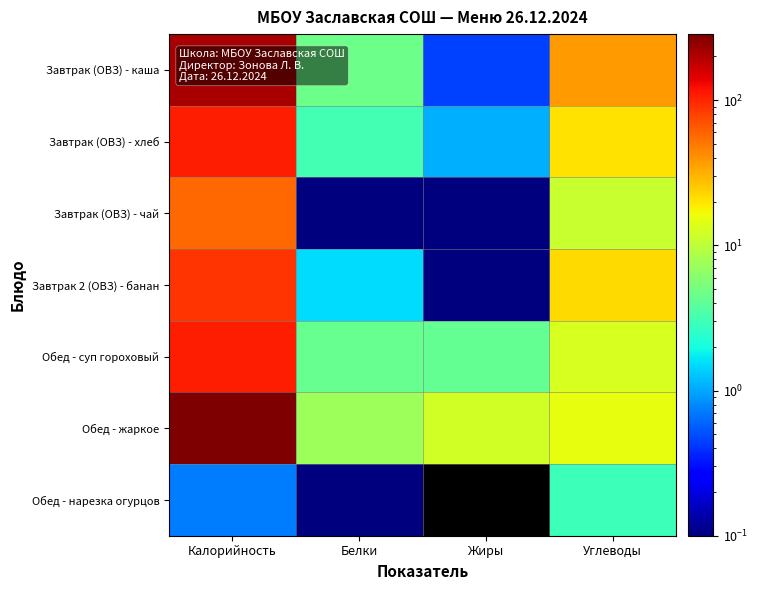

Reading left to right, transcribe all the data shown in this chart.

Завтрак (ОВЗ) - каша: Калорийность=213.5	Белки=4.7	Жиры=0.5	Углеводы=36.8
Завтрак (ОВЗ) - хлеб: Калорийность=107.2	Белки=3.1	Жиры=1.1	Углеводы=20.9
Завтрак (ОВЗ) - чай: Калорийность=56.9	Белки=0.1	Жиры=0.0	Углеводы=11.0
Завтрак 2 (ОВЗ) - банан: Калорийность=89.0	Белки=1.5	Жиры=0.1	Углеводы=21.8
Обед - суп гороховый: Калорийность=107.8	Белки=4.4	Жиры=4.2	Углеводы=13.1
Обед - жаркое: Калорийность=284.6	Белки=7.3	Жиры=12.3	Углеводы=14.9
Обед - нарезка огурцов: Калорийность=0.7	Белки=0.1	Жиры=0.0	Углеводы=2.9